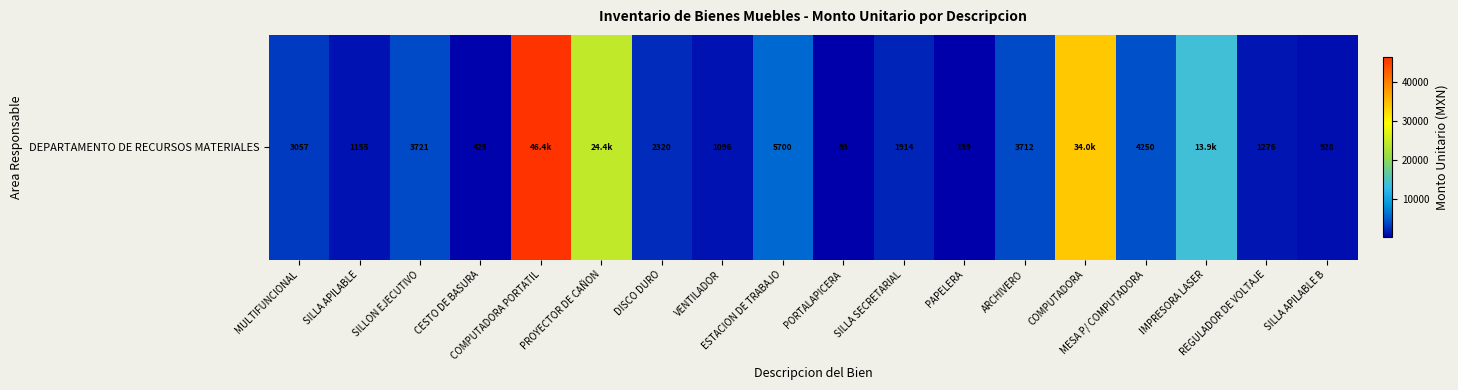

Rank the categories by value from highest to lowest.

COMPUTADORA PORTATIL, COMPUTADORA, PROYECTOR DE CAÑON, IMPRESORA LASER, ESTACION DE TRABAJO, MESA P/ COMPUTADORA, SILLON EJECUTIVO, ARCHIVERO, MULTIFUNCIONAL, DISCO DURO, SILLA SECRETARIAL, REGULADOR DE VOLTAJE, SILLA APILABLE, VENTILADOR, SILLA APILABLE B, CESTO DE BASURA, PAPELERA, PORTALAPICERA